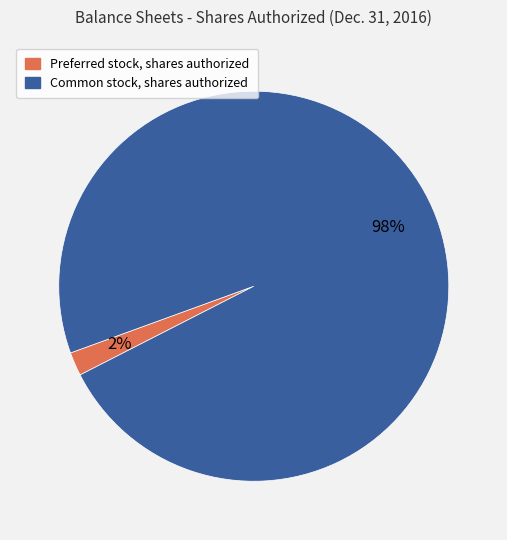

Between Preferred stock, shares authorized and Common stock, shares authorized, which is larger?

Common stock, shares authorized